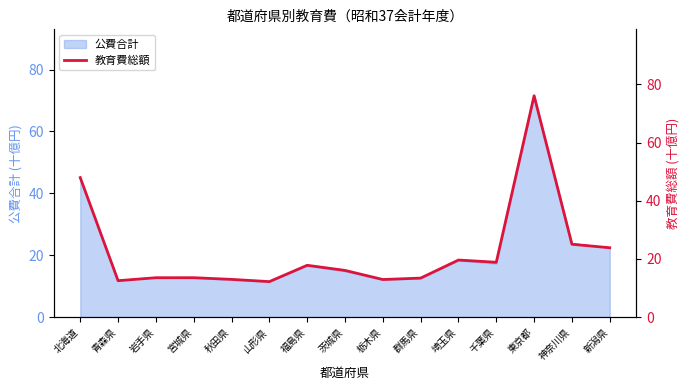

What position from the left is 山形県?

6